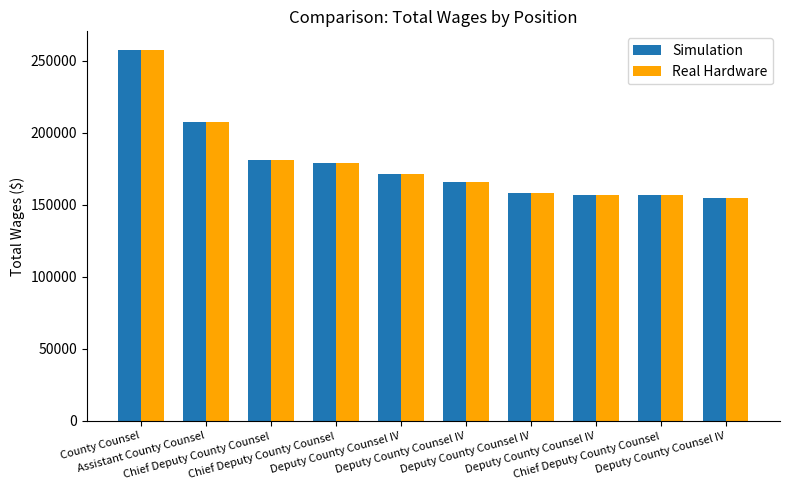

Does the chart contain any negative values?

No